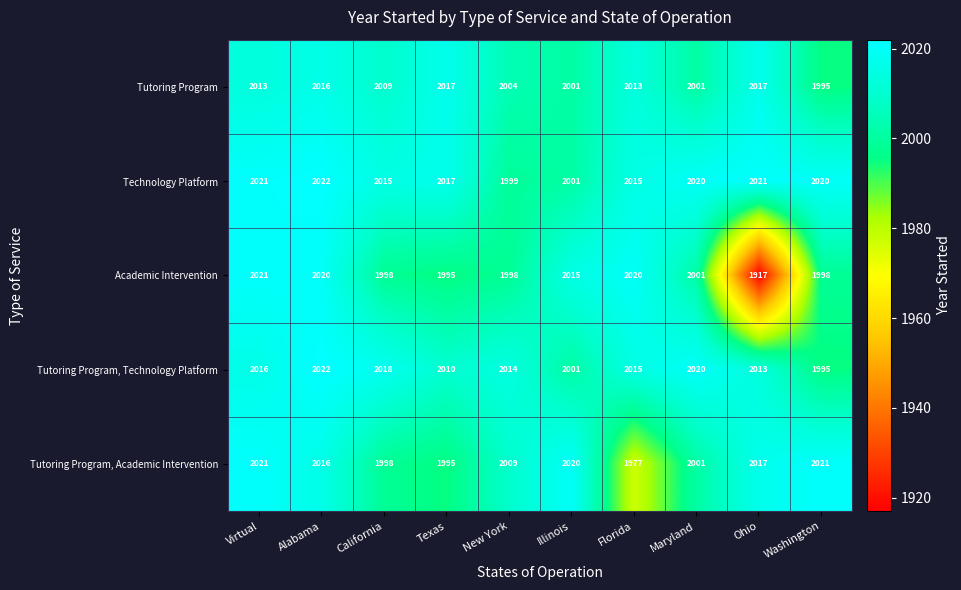

Where does the Tutoring Program, Technology Platform series first go above 2015?

Virtual